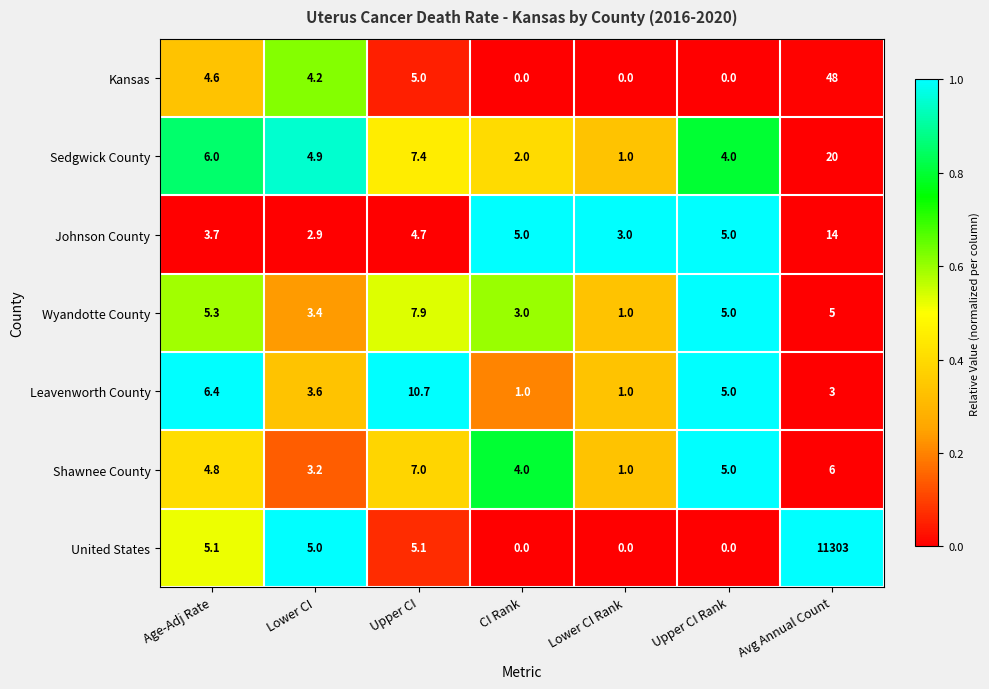

What is the difference between the maximum and second lowest values in the Leavenworth County series?

9.7